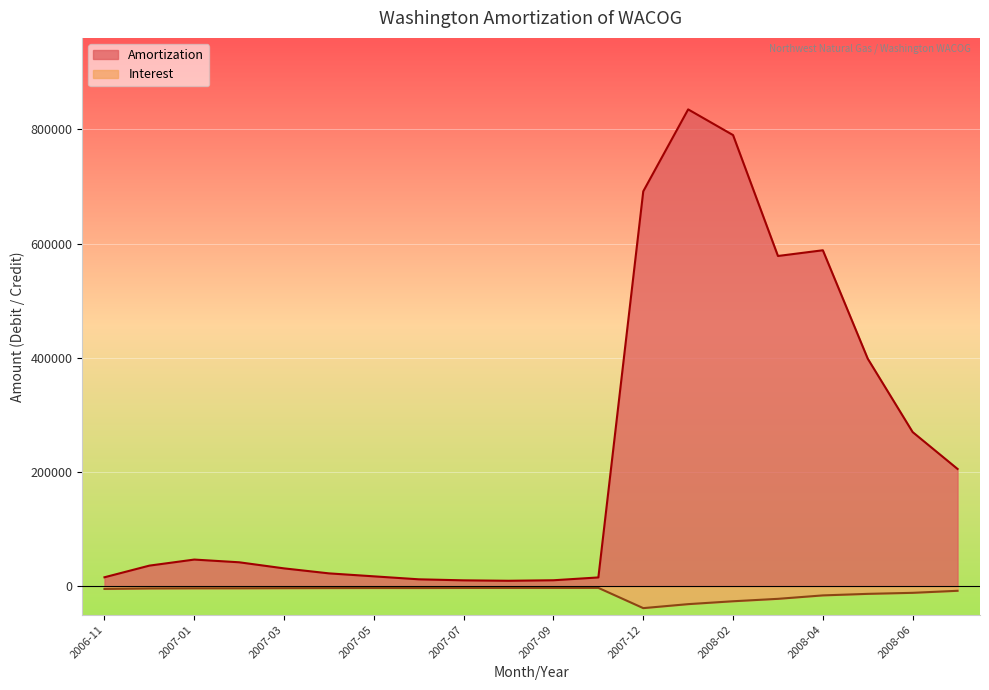

What position from the left is 2008-05?

18